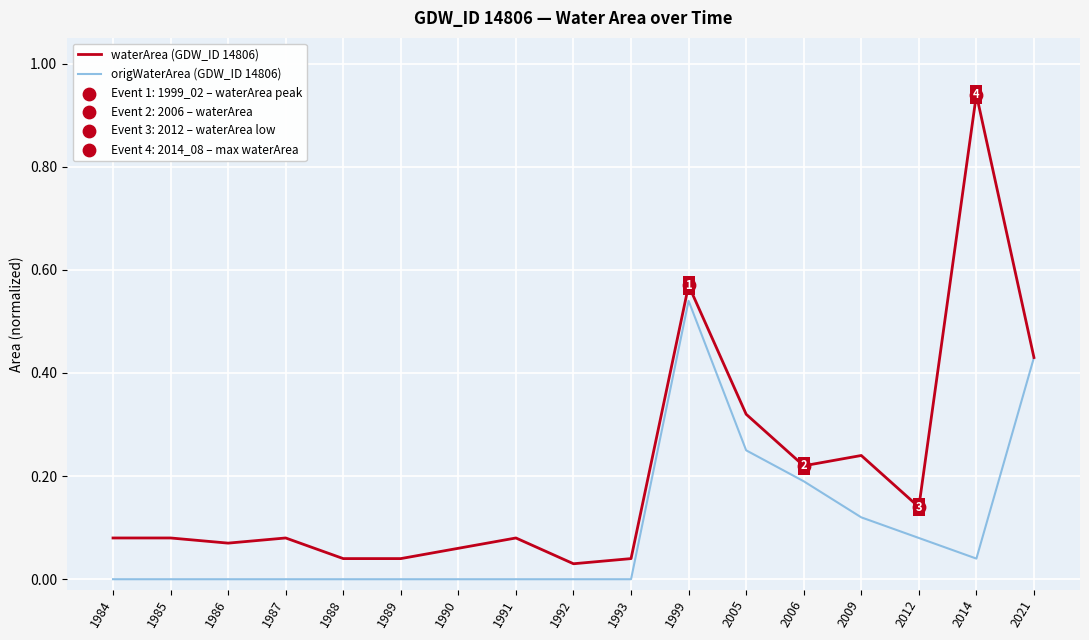

Which series has the largest total across all categories?

waterArea (GDW_ID 14806)